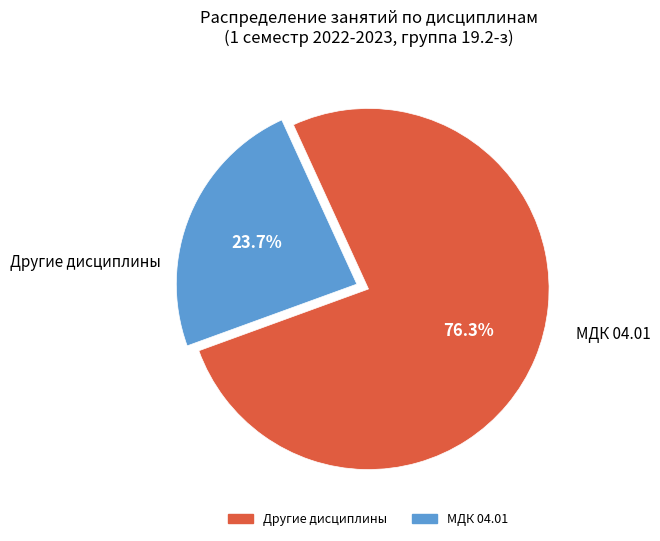

Is there a majority slice in this chart?

Yes